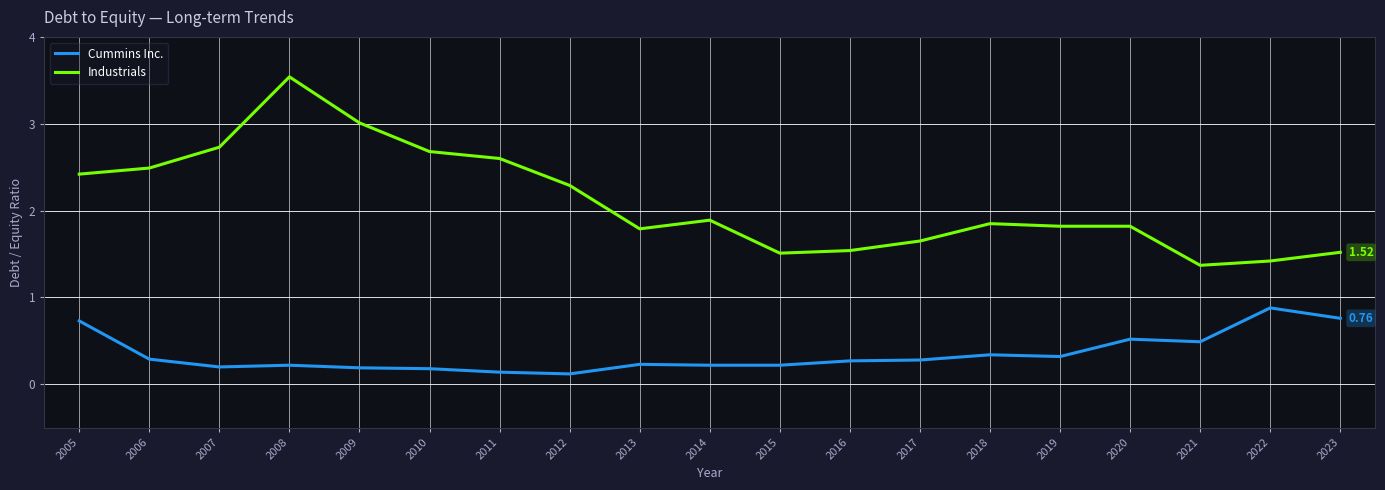

Between 2006 and 2018, which series saw the biggest shift?

Industrials